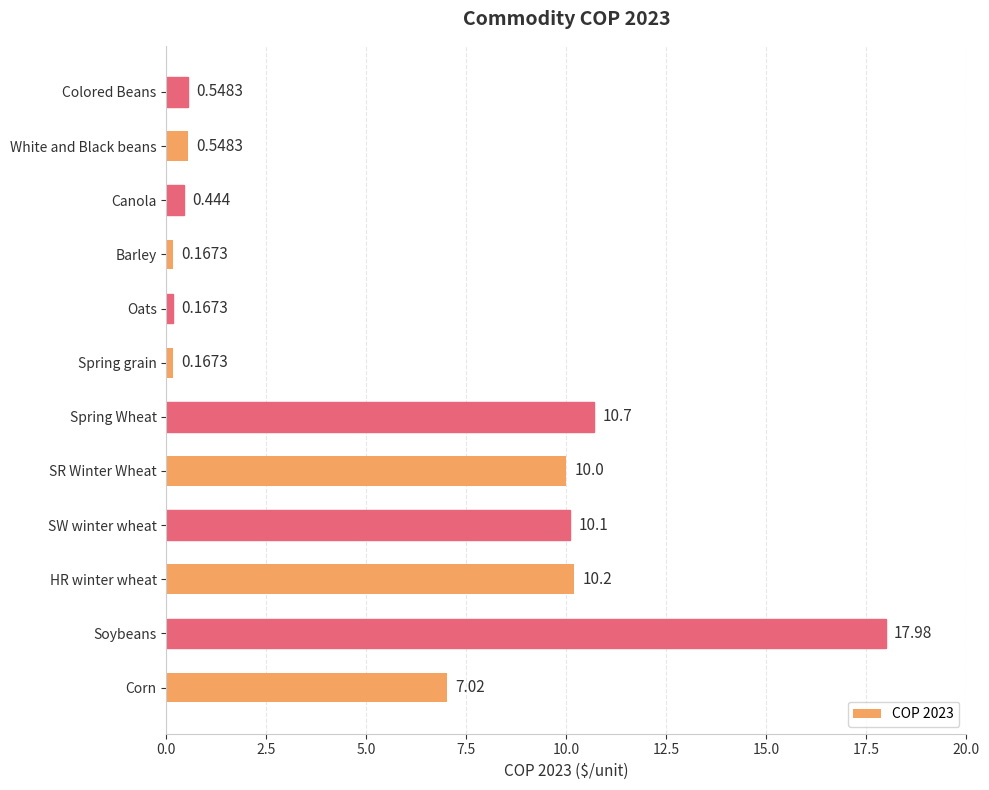

At which label is the value closest to 9?

SR Winter Wheat